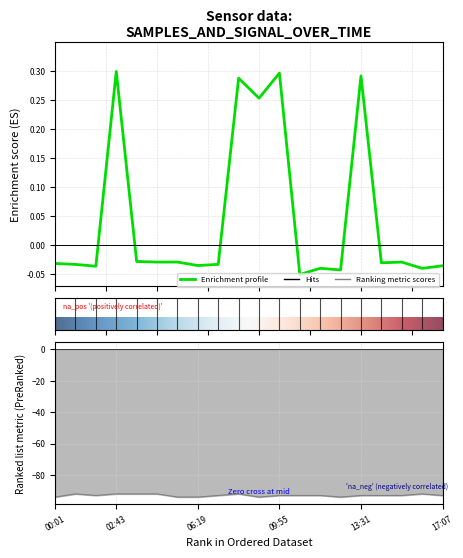

What position from the right is 08:07?

11